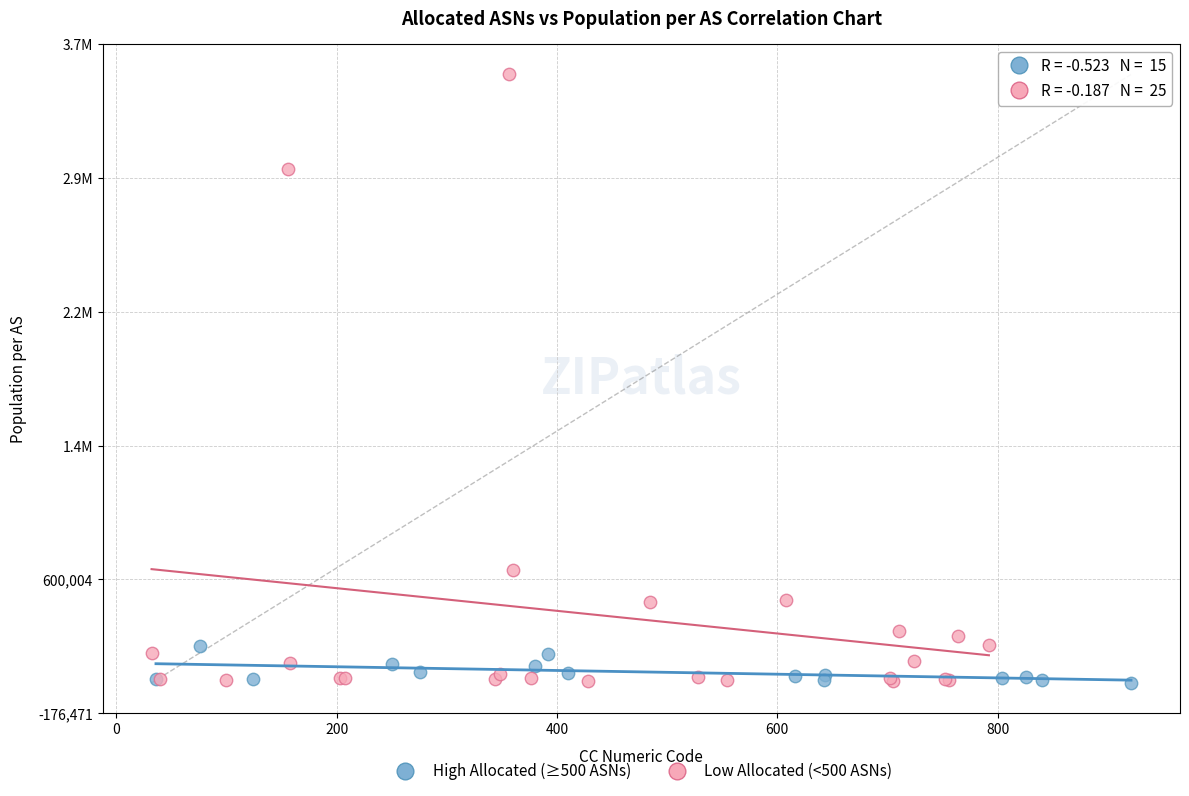

What are all the series names shown in the legend?

High Allocated (≥500 ASNs), Low Allocated (<500 ASNs)